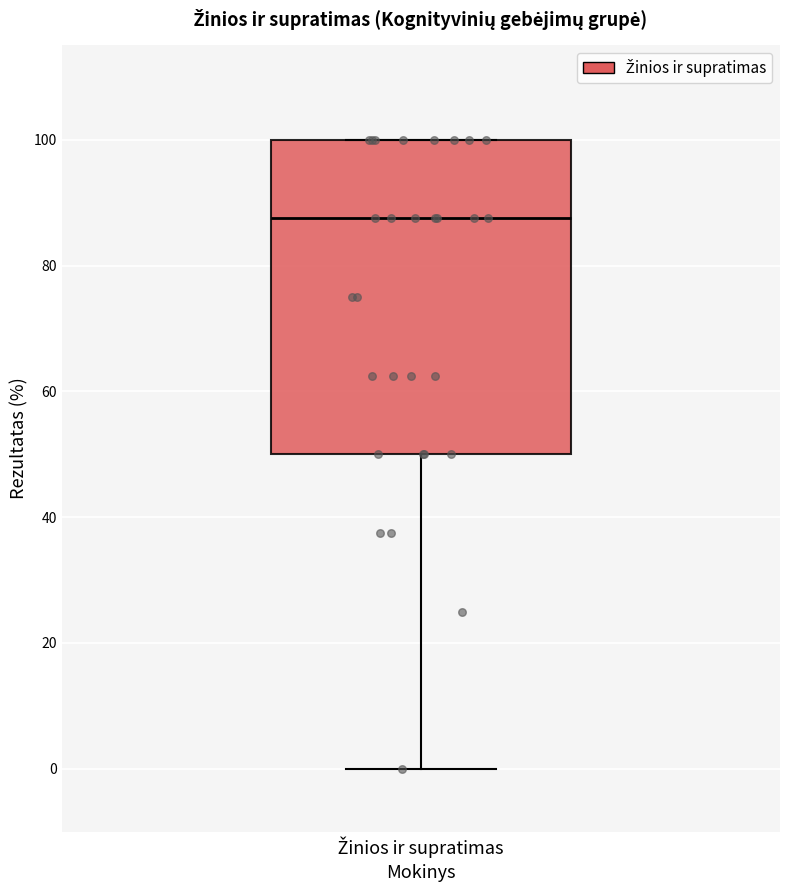

Where is the lower edge of the box for Žinios ir supratimas on the y-axis? The values are not printed on the chart, so give them approximately, as read against the axis.

50